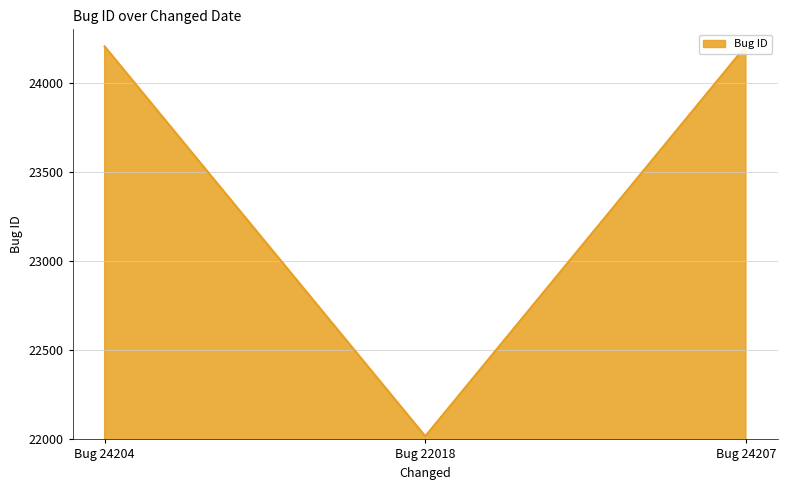

Does the chart have visible grid lines?

Yes